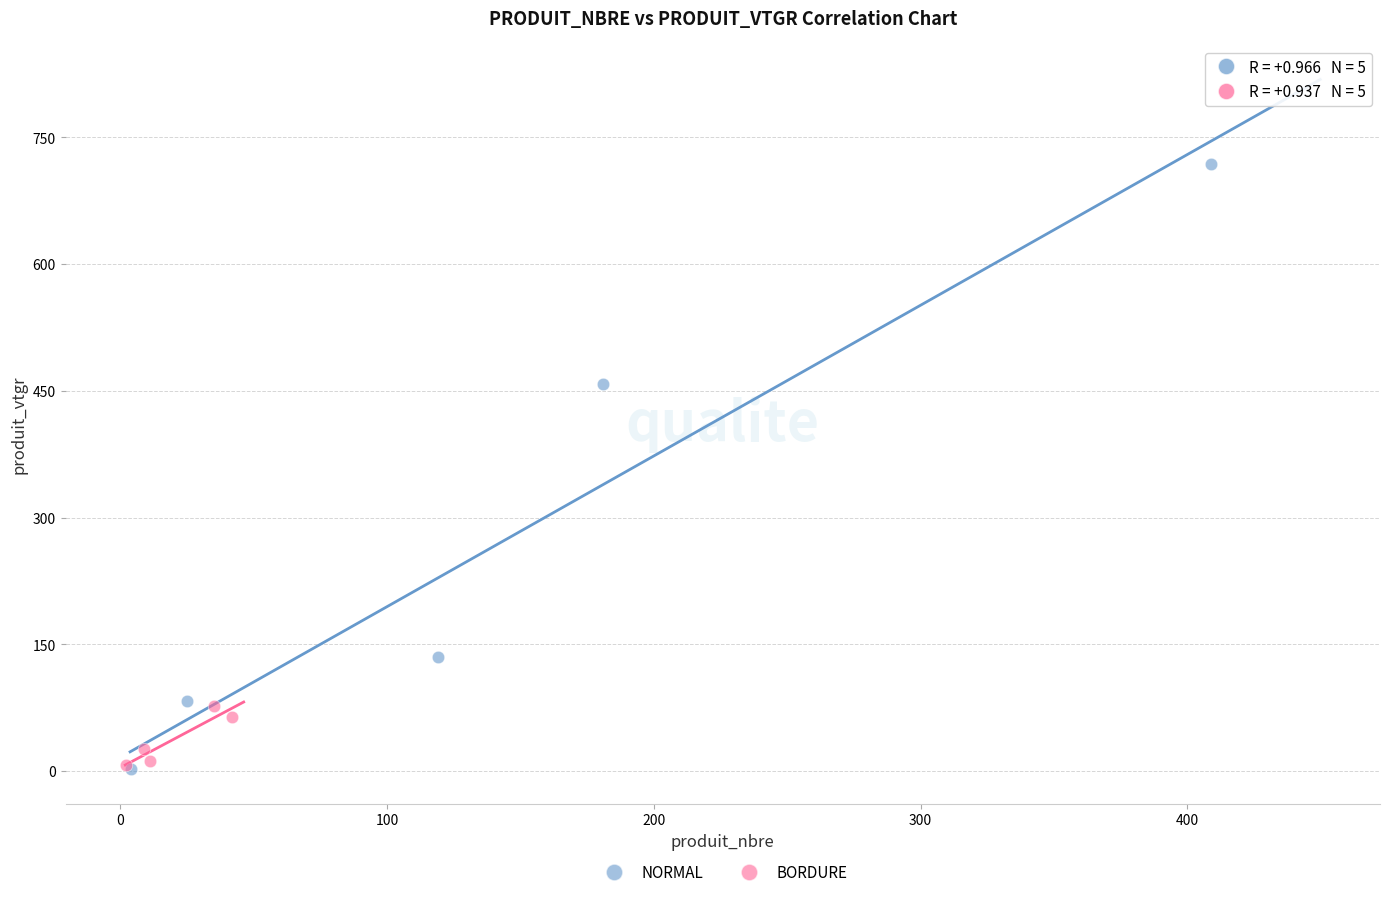

Which series has the largest Y range (max minus min)?

NORMAL